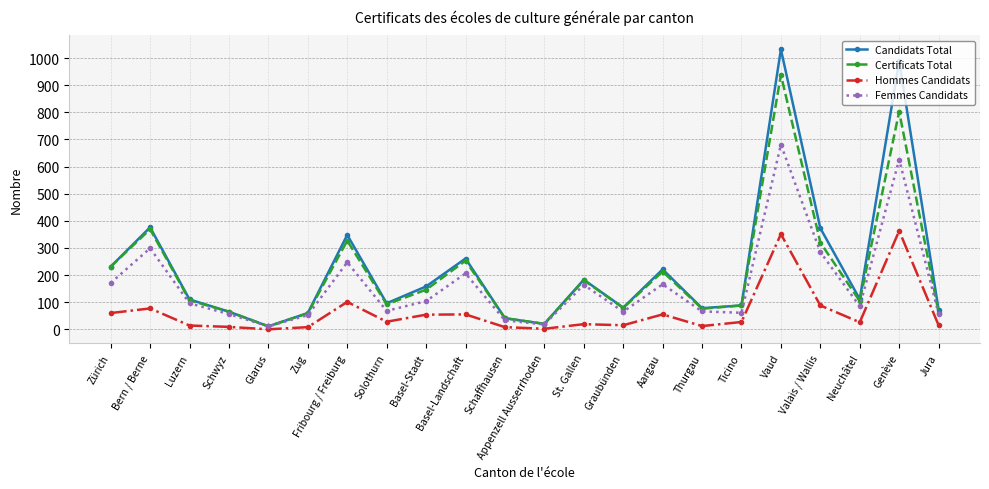

What is the value of the Candidats Total point at the 2nd from the left?

376